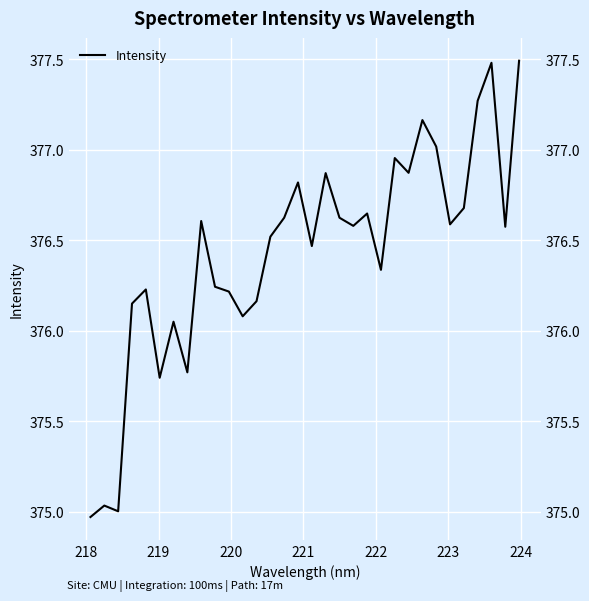

How many distinct data groups are displayed?

1